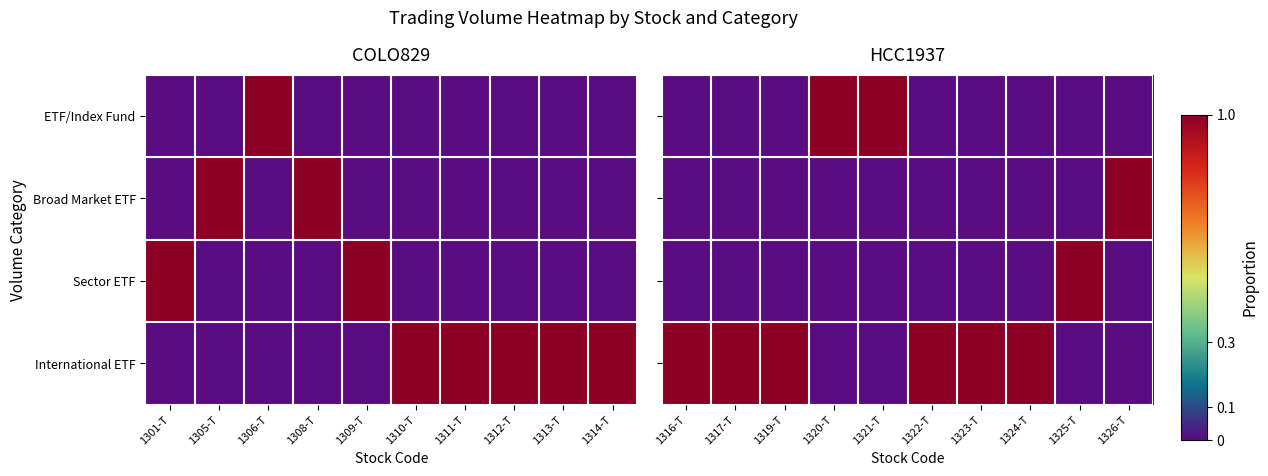

How many data points does each series have?

10